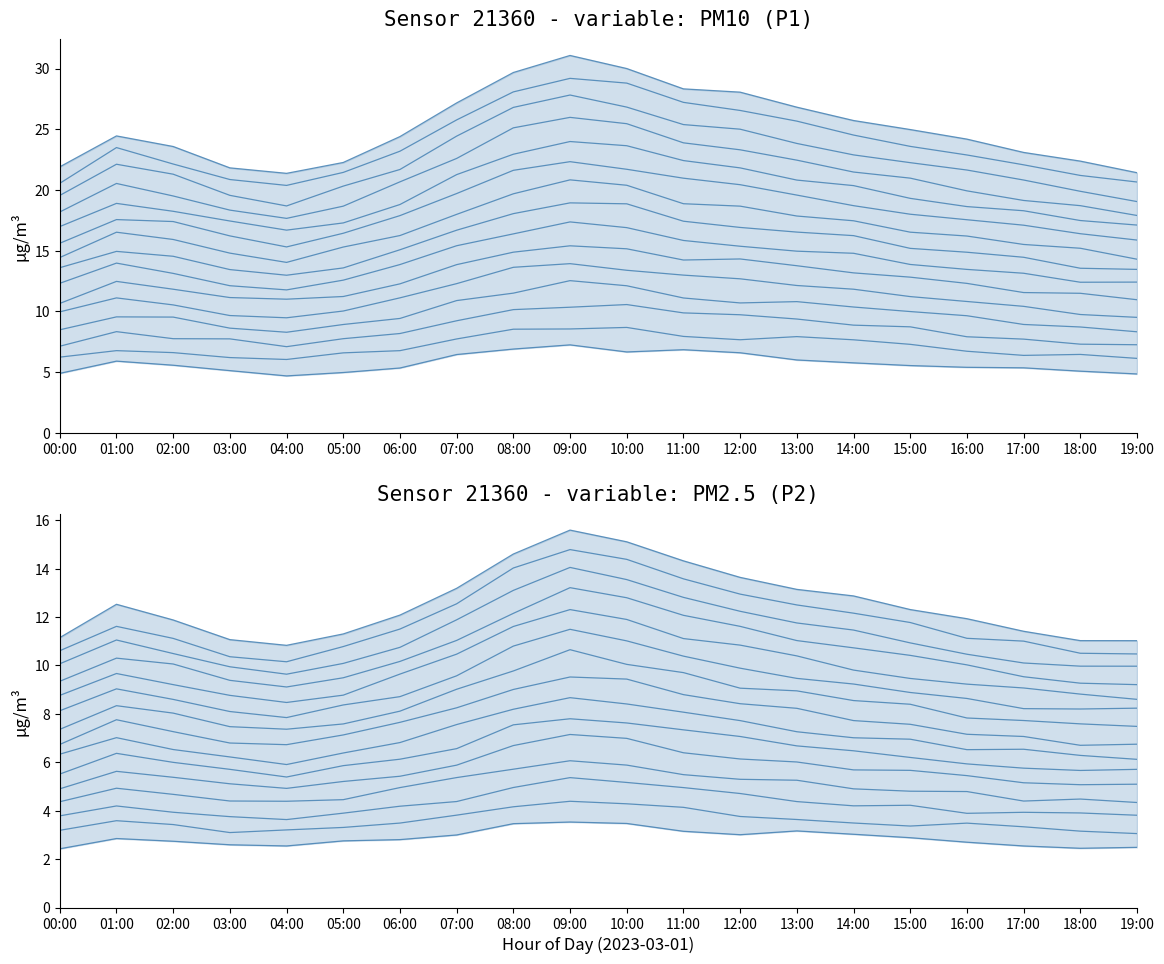

True or false: P2_line_0 and P1_line_0 cross at least once.

False